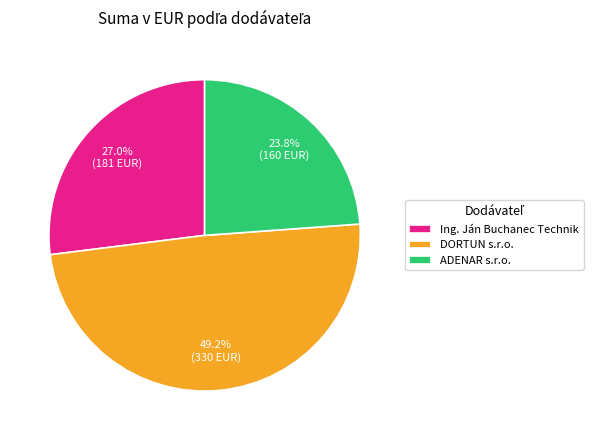

Approximately how many times larger is the value at ADENAR s.r.o. compared to DORTUN s.r.o.?

0.5